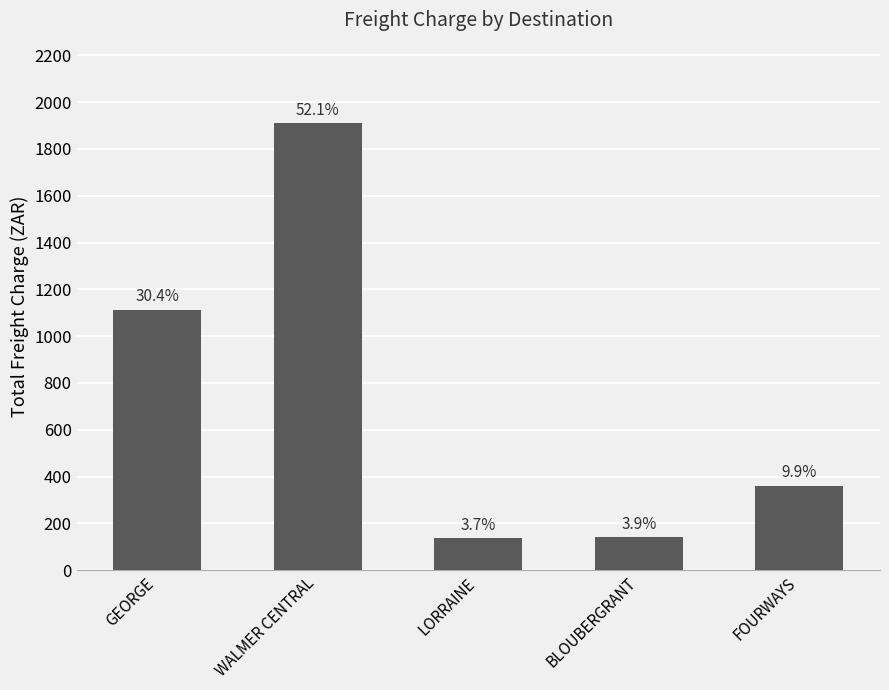

How many bars are there in total?

5